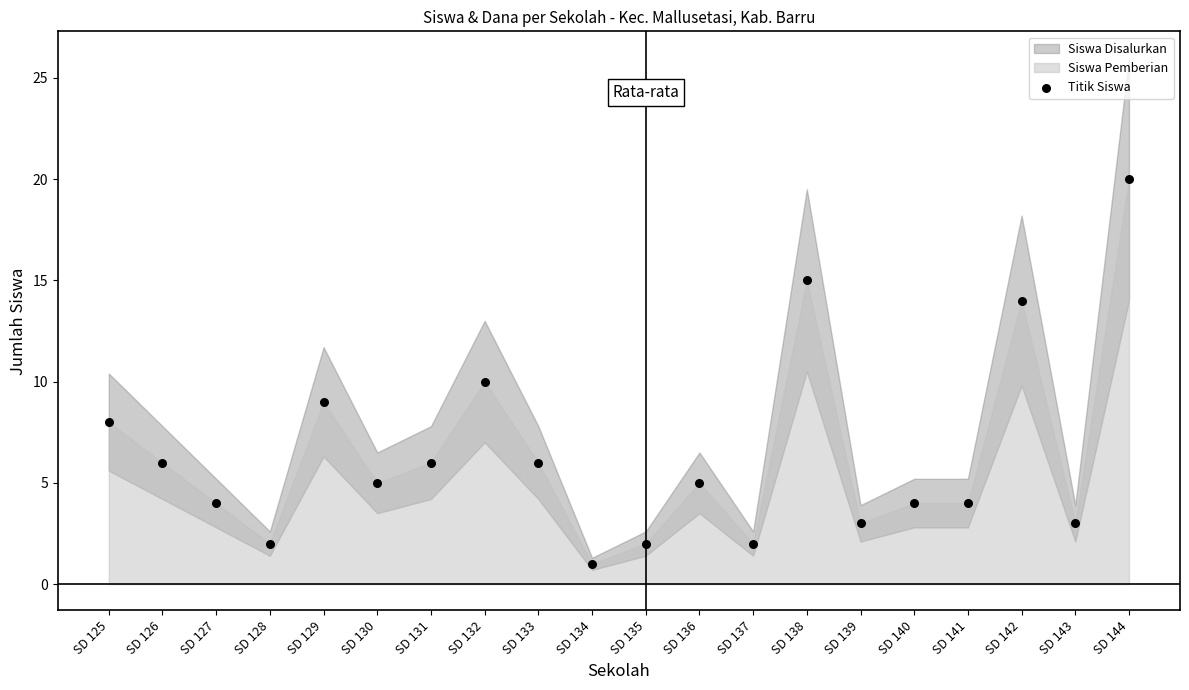

What is the range of Y values (max minus min)?

19